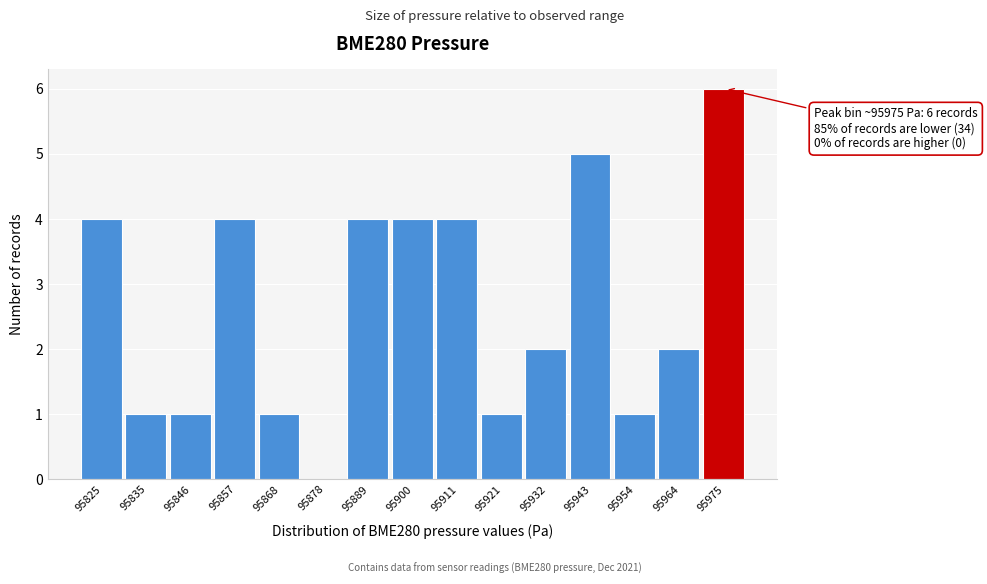

Reading left to right, list all the values displayed in this chart.

95825=4	95835=1	95846=1	95857=4	95868=1	95878=0	95889=4	95900=4	95911=4	95921=1	95932=2	95943=5	95954=1	95964=2	95975=6